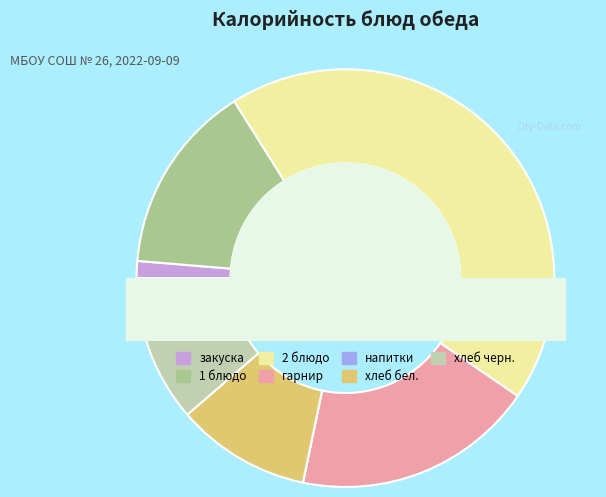

What is the smallest slice in the pie chart?

напитки